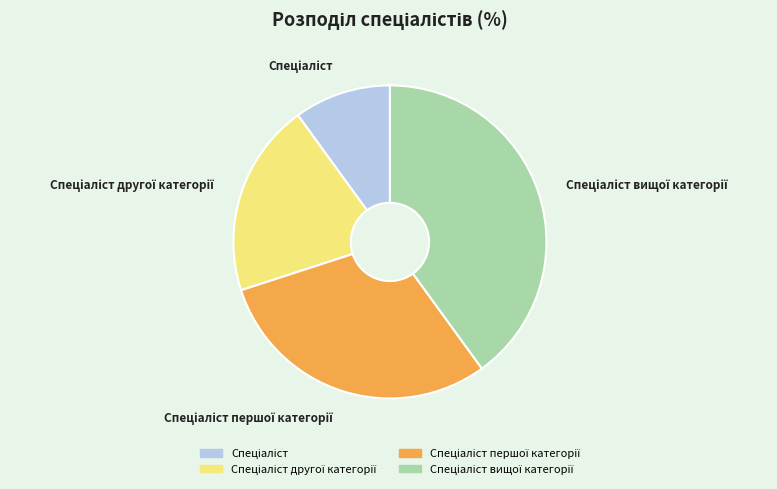

Is there a majority slice in this chart?

No